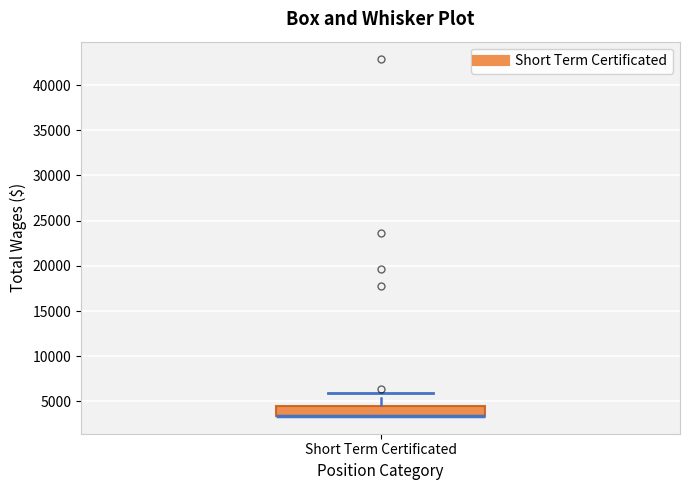

Where does the upper whisker of the box for Short Term Certificated end on the y-axis? The values are not printed on the chart, so give them approximately, as read against the axis.

6000